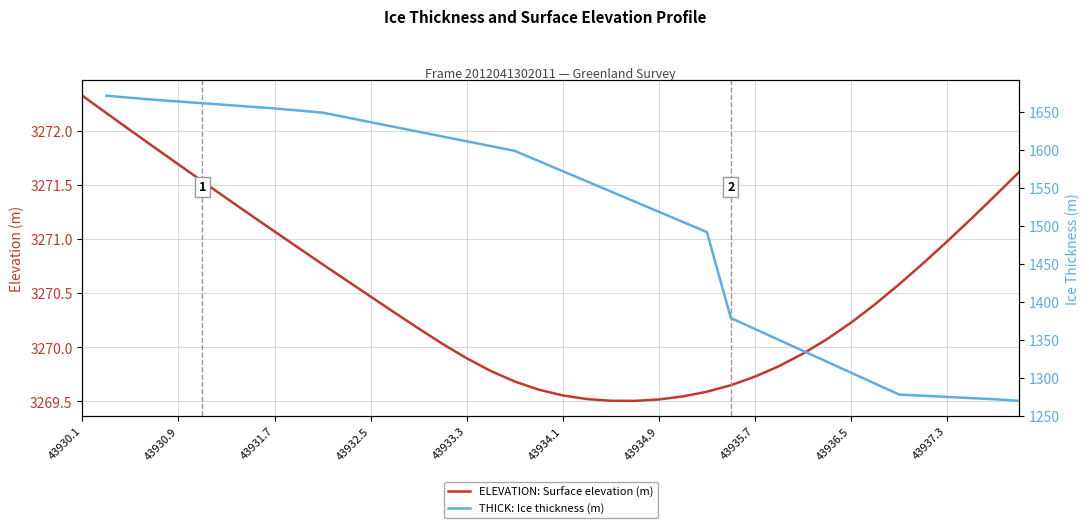

What is the value of the THICK: Ice thickness (m) point at the 36th from the left?

1276.8